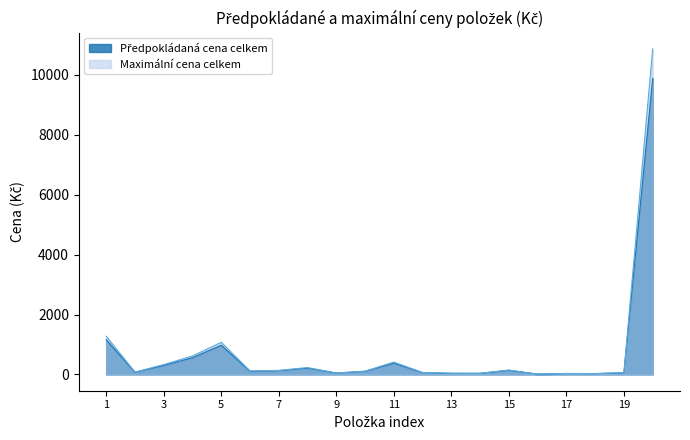

True or false: Maximální cena celkem and Předpokládaná cena celkem cross at least once.

False